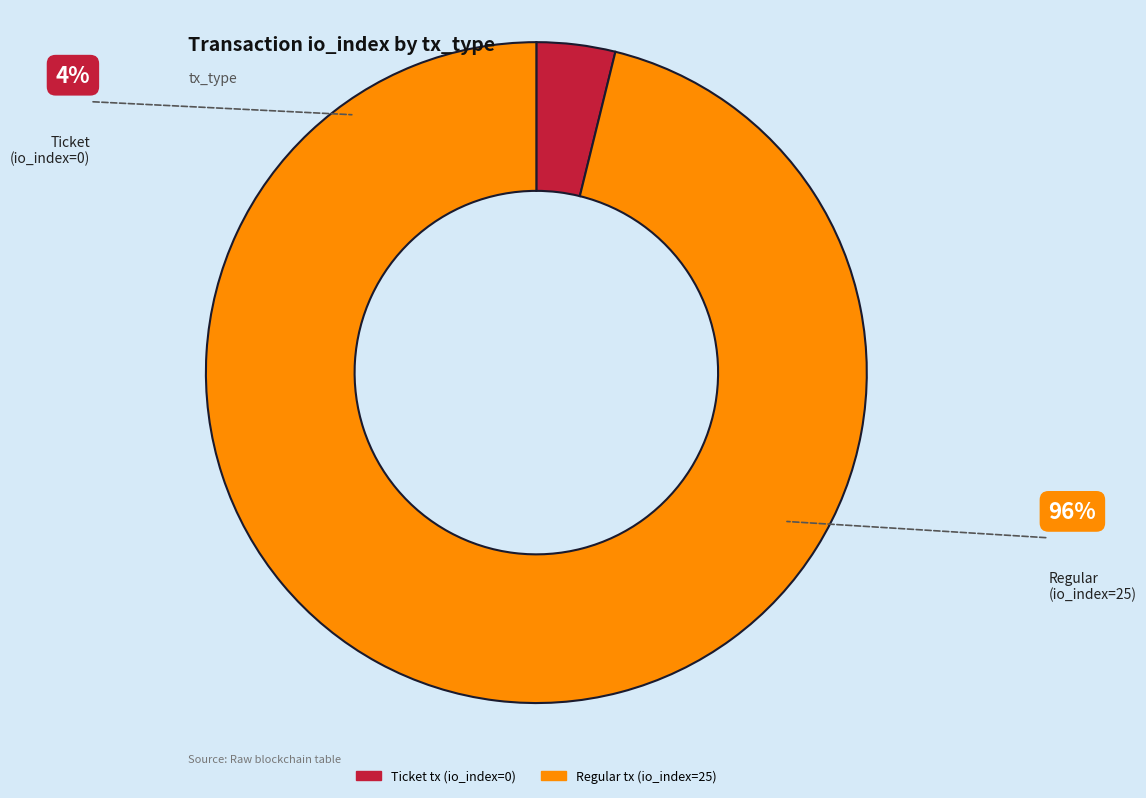

Which slice is the smallest?

Ticket tx (io_index=0)